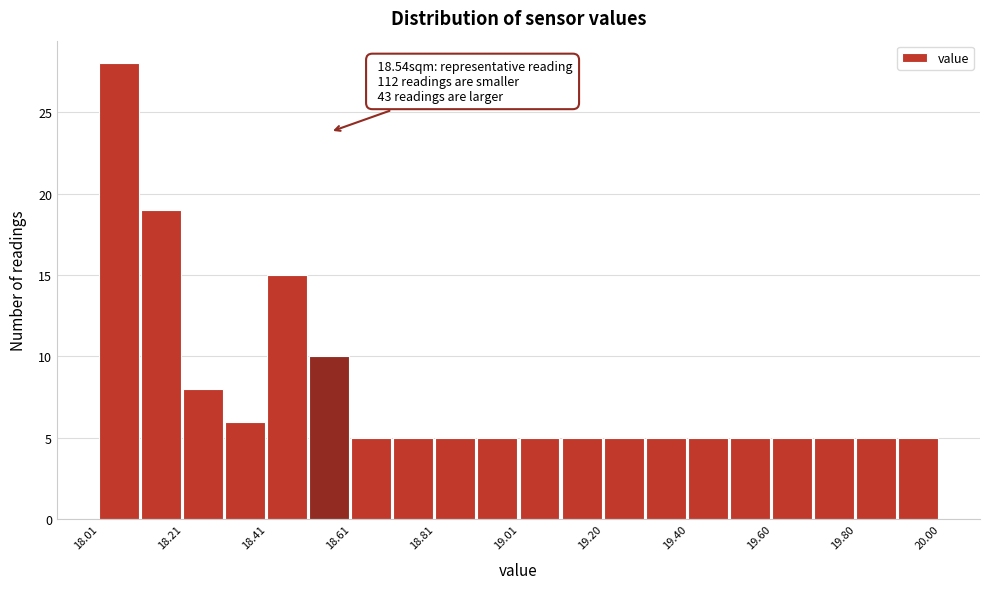

Over which range of the x-axis is the bar tallest?

18.02 to 18.10